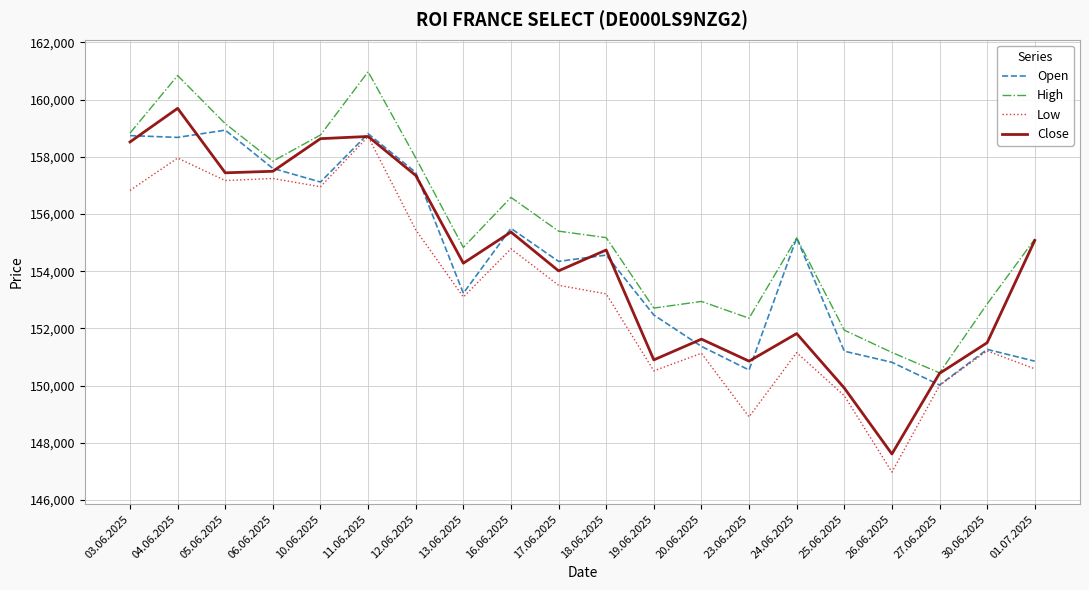

Is it true that Low equals 151131 at 20.06.2025?

True